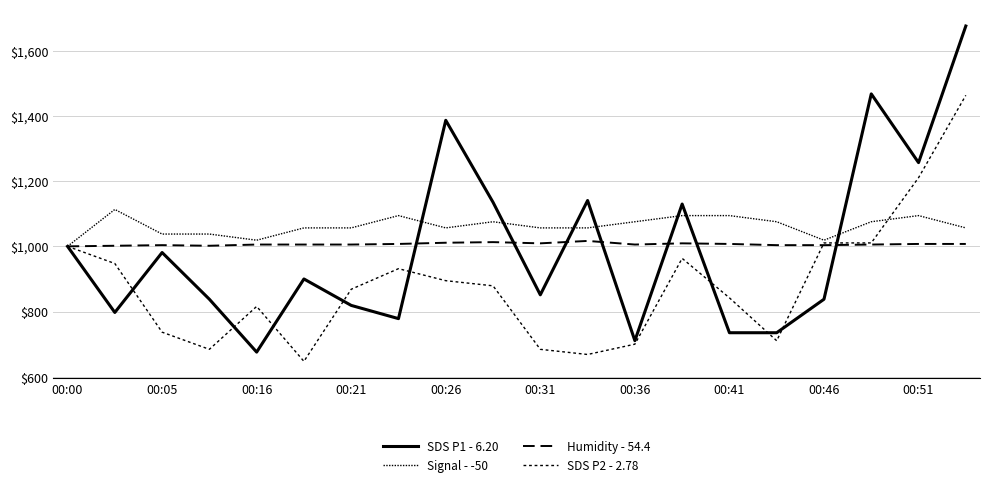

Which category has the highest value across all series?

19